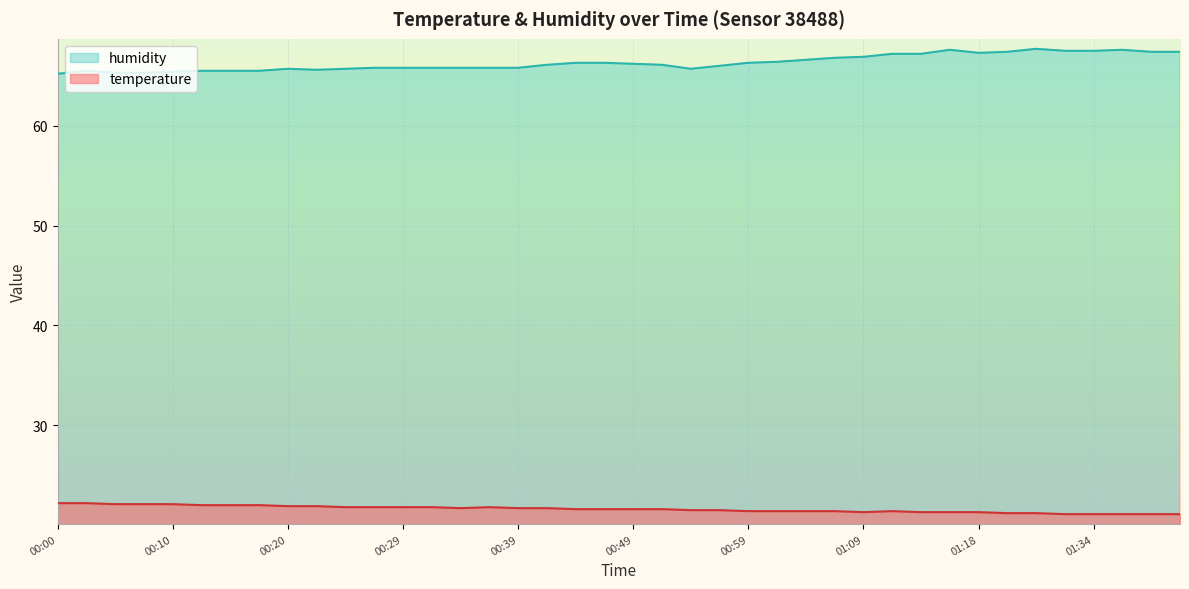

The value of temperature at 01:16 is 21.3. True or false?

True